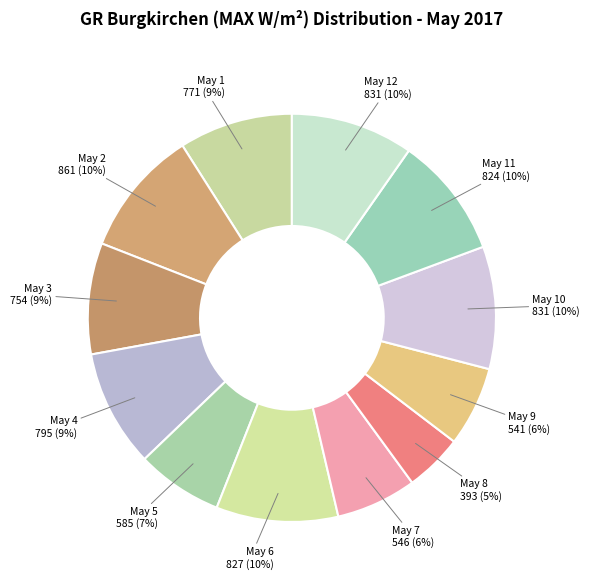

Is it true that May 1 is 20% of the pie?

False